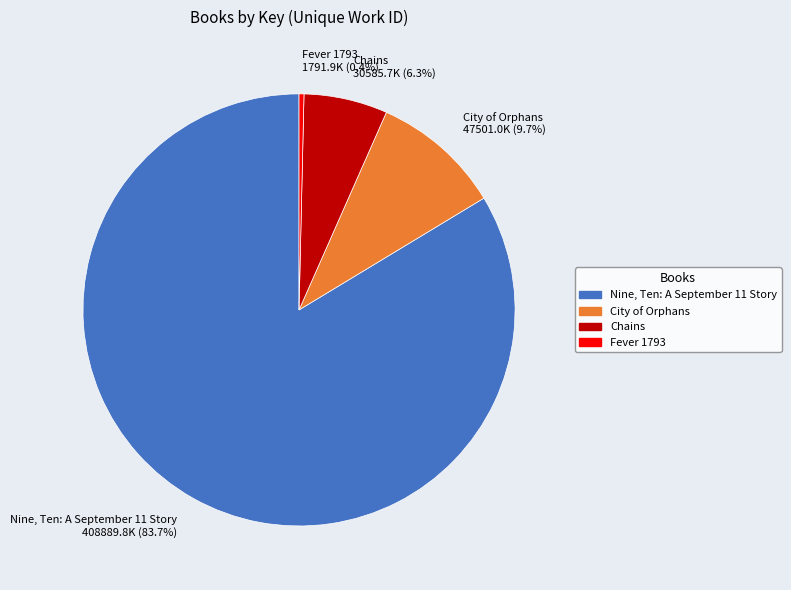

Is there a majority slice in this chart?

Yes